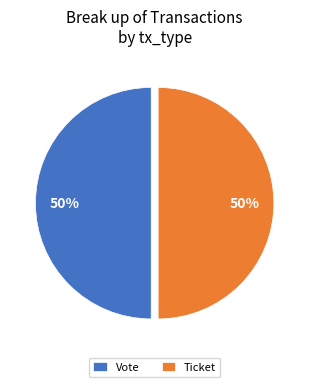

To the nearest percent, what is the average slice percentage?

50%